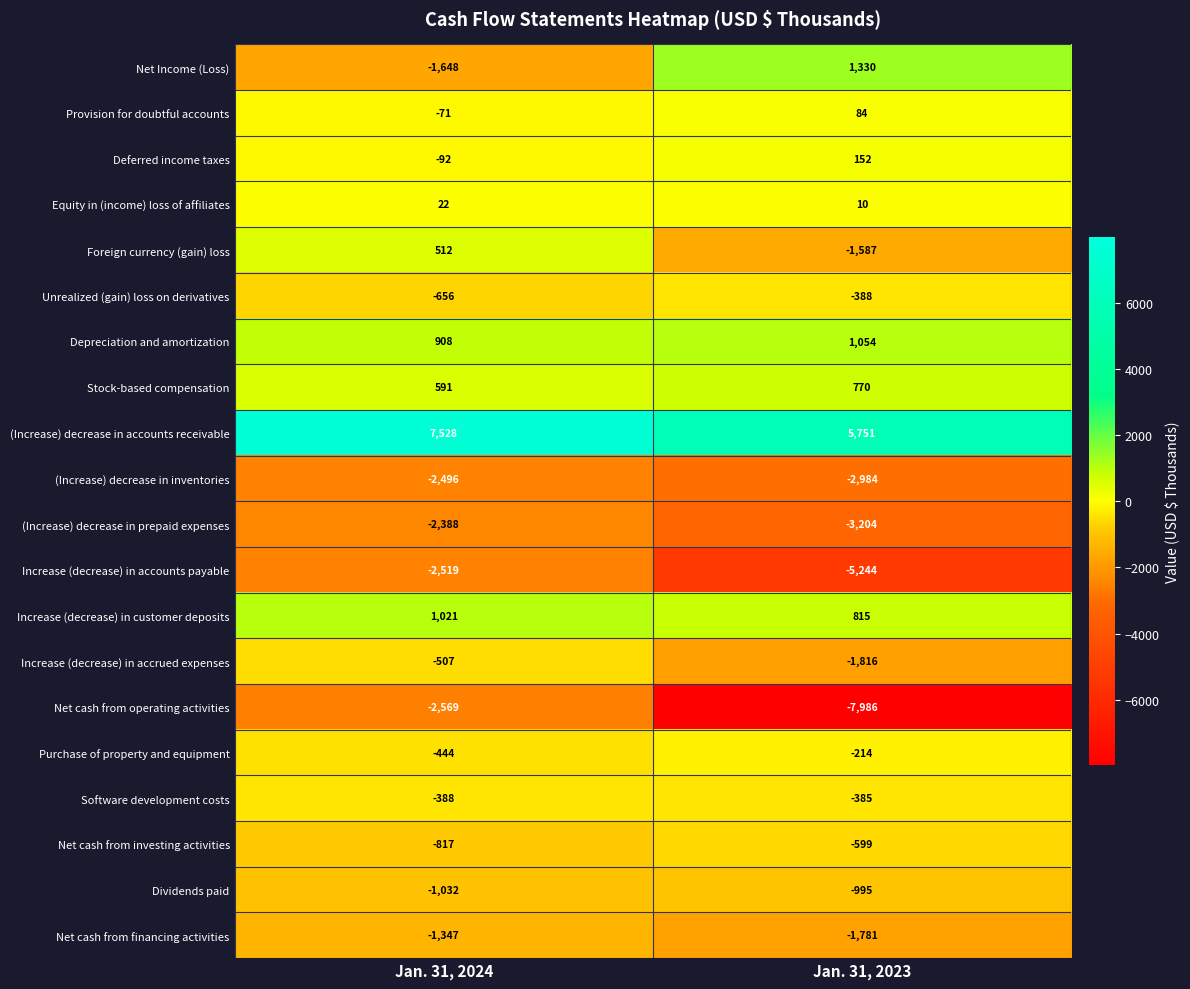

At which label does Software development costs reach its peak?

Jan. 31, 2023